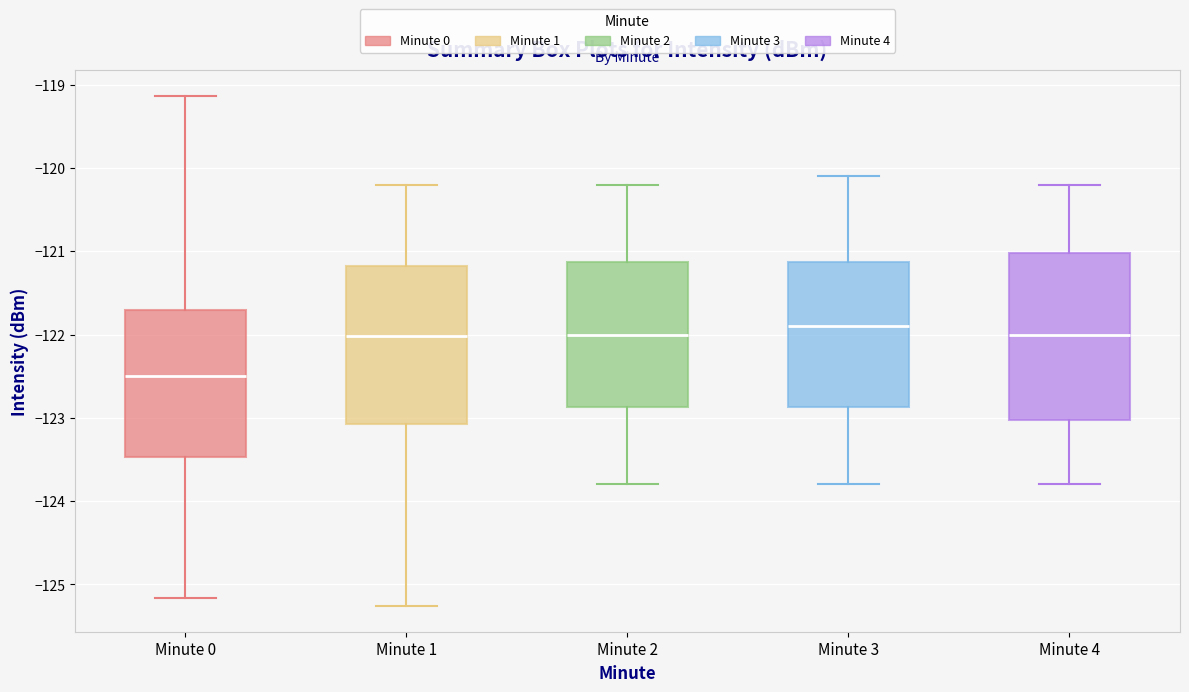

Reading left to right, transcribe this box plot: for each box, give where its median line is, the range the box spans, and where its two whiskers end, as read against the y-axis. The values are not printed on the chart, so give them approximately, as read against the axis.

Minute 0: median -122.5, box -123.5 to -121.7, whiskers -125.2 to -119.1
Minute 1: median -122.0, box -123.1 to -121.2, whiskers -125.3 to -120.2
Minute 2: median -122.0, box -122.9 to -121.1, whiskers -123.8 to -120.2
Minute 3: median -121.9, box -122.9 to -121.1, whiskers -123.8 to -120.1
Minute 4: median -122.0, box -123.0 to -121.0, whiskers -123.8 to -120.2